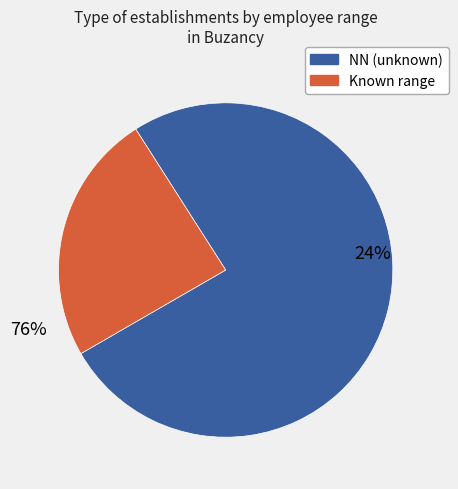

Which slice is the largest?

NN